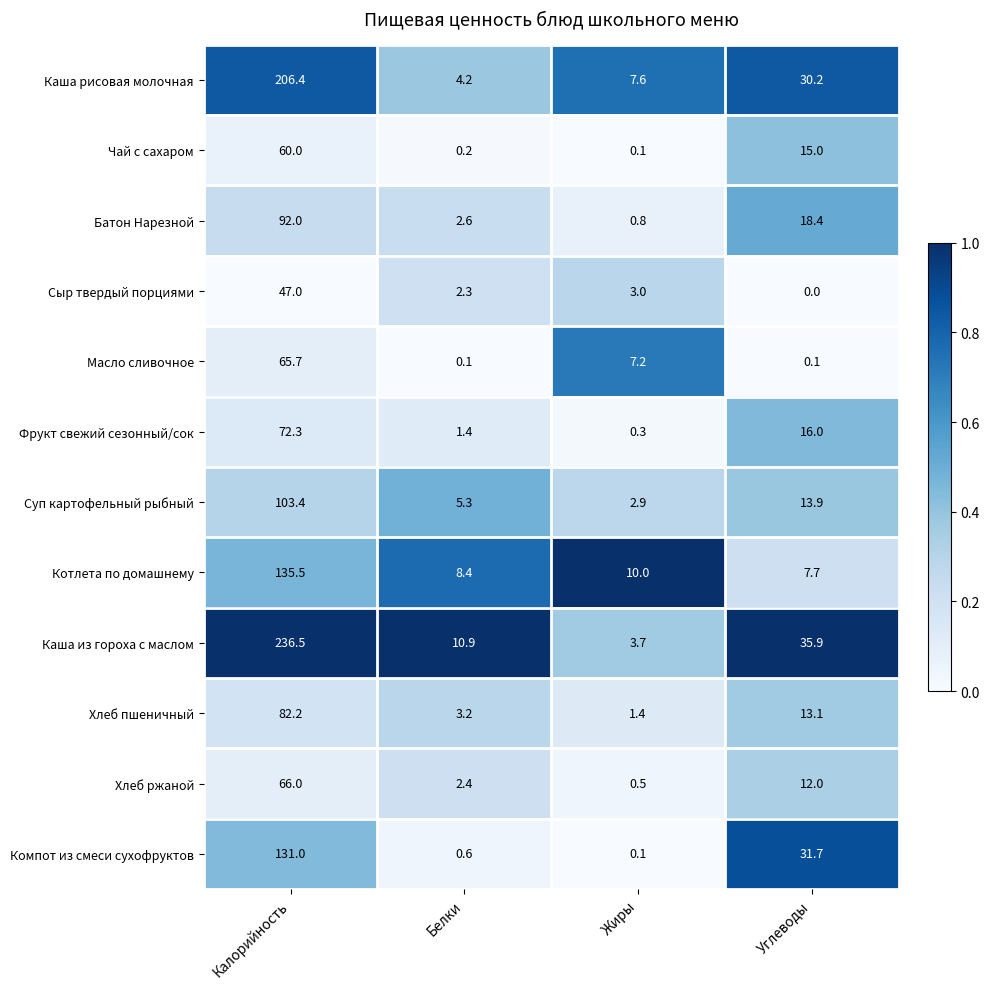

What is the total value across all series at Калорийность?

1298.0